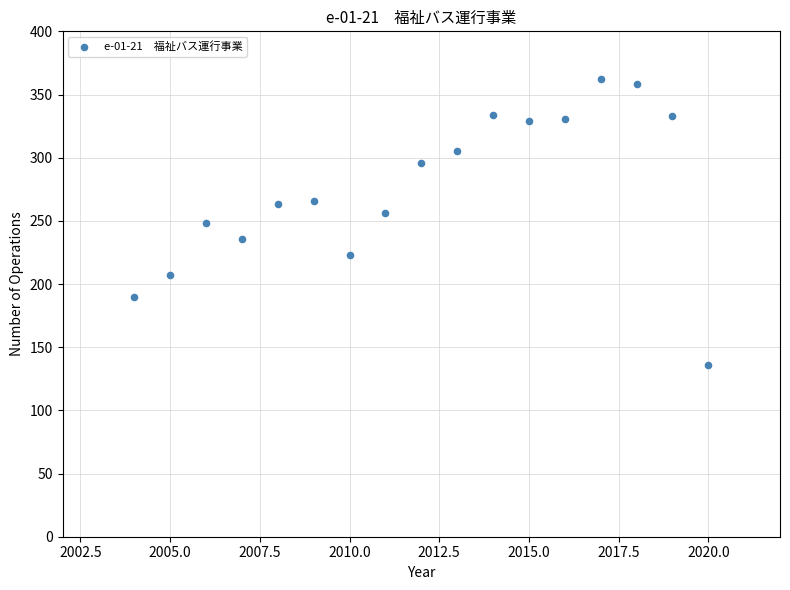

What is the range of Y values (max minus min)?

226